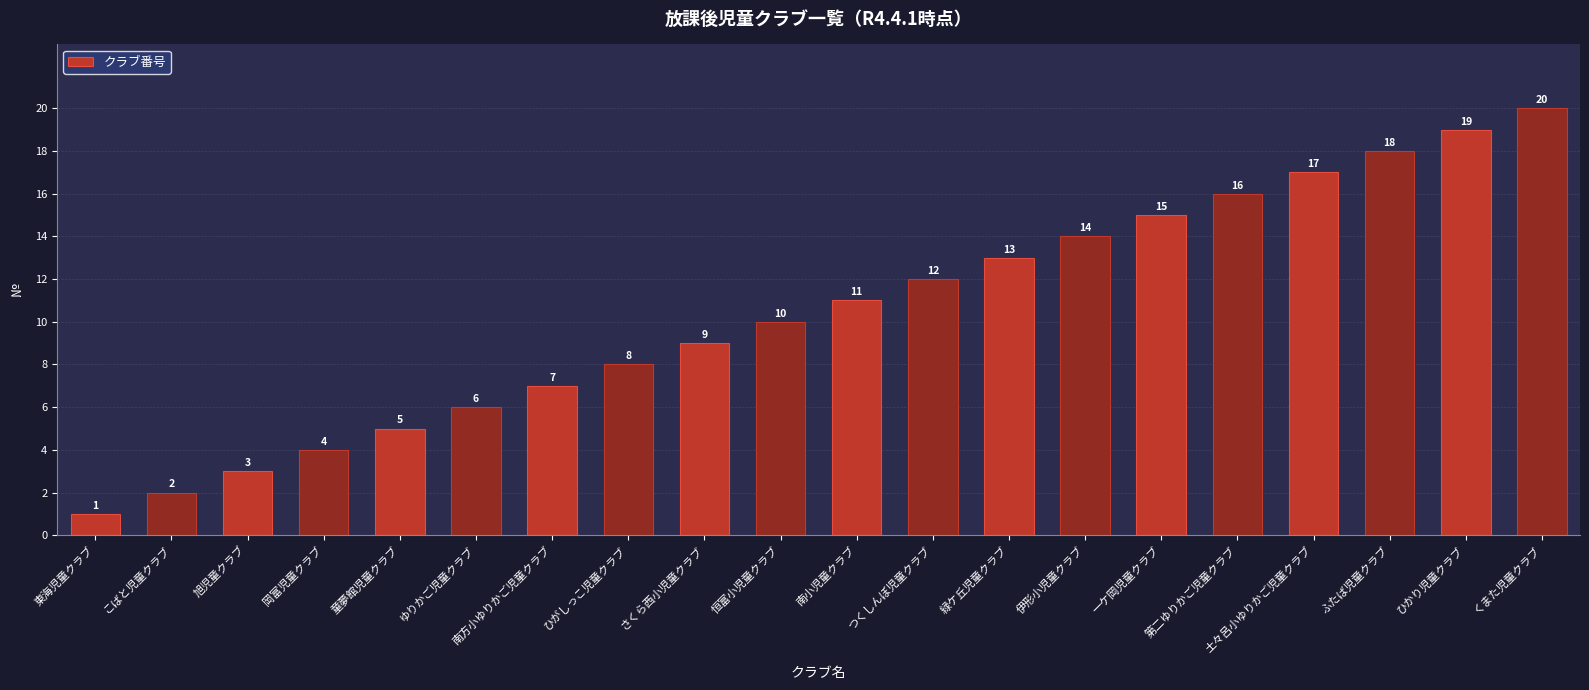

The value at 東海児童クラブ is 1. True or false?

True